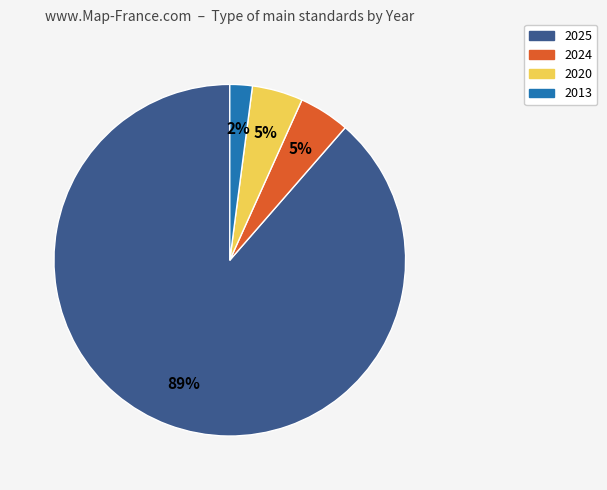

Is there a majority slice in this chart?

Yes